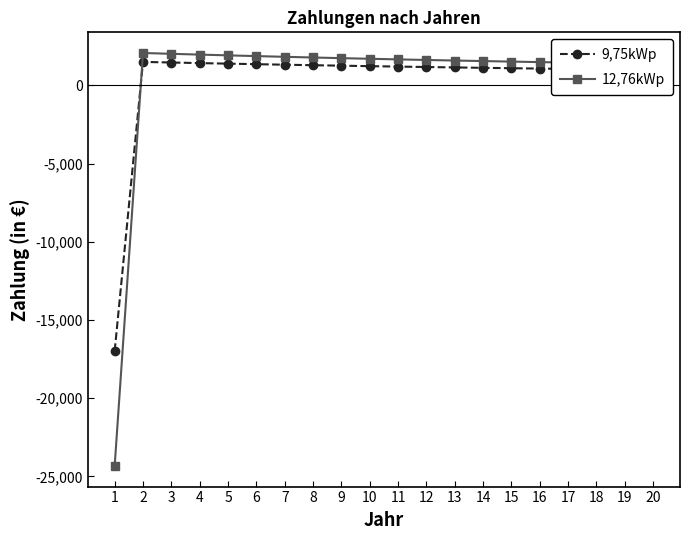

What is the spread (max minus min) of values at 8?

493.1